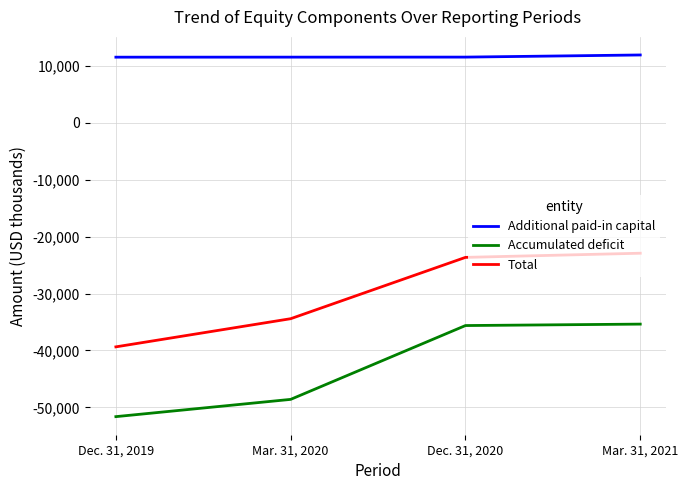

Rank the categories by Additional paid-in capital value from highest to lowest.

Mar. 31, 2021, Dec. 31, 2020, Mar. 31, 2020, Dec. 31, 2019